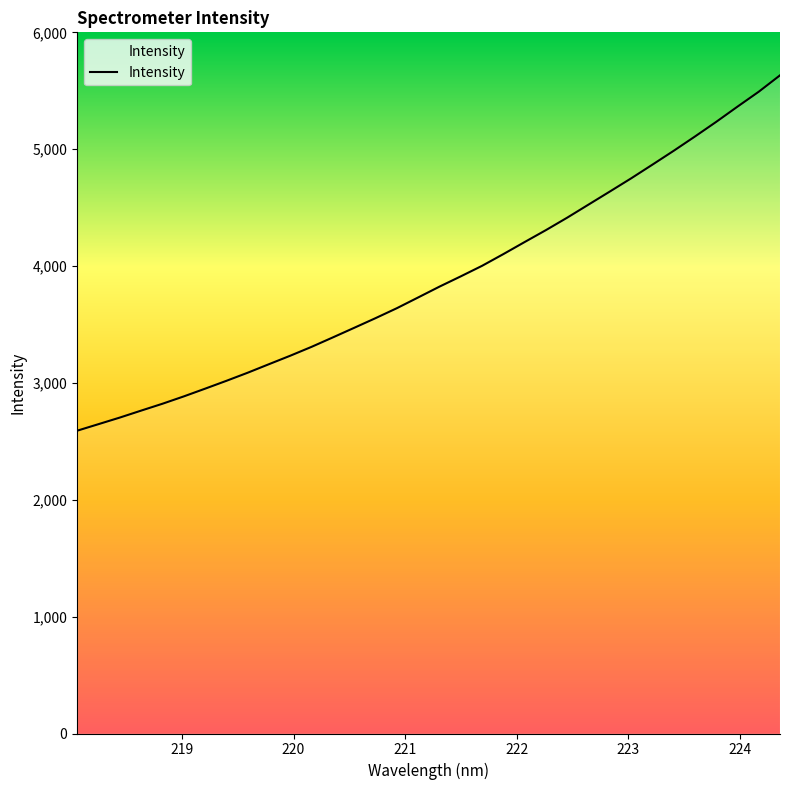

What is the greatest value displayed?

5632.0